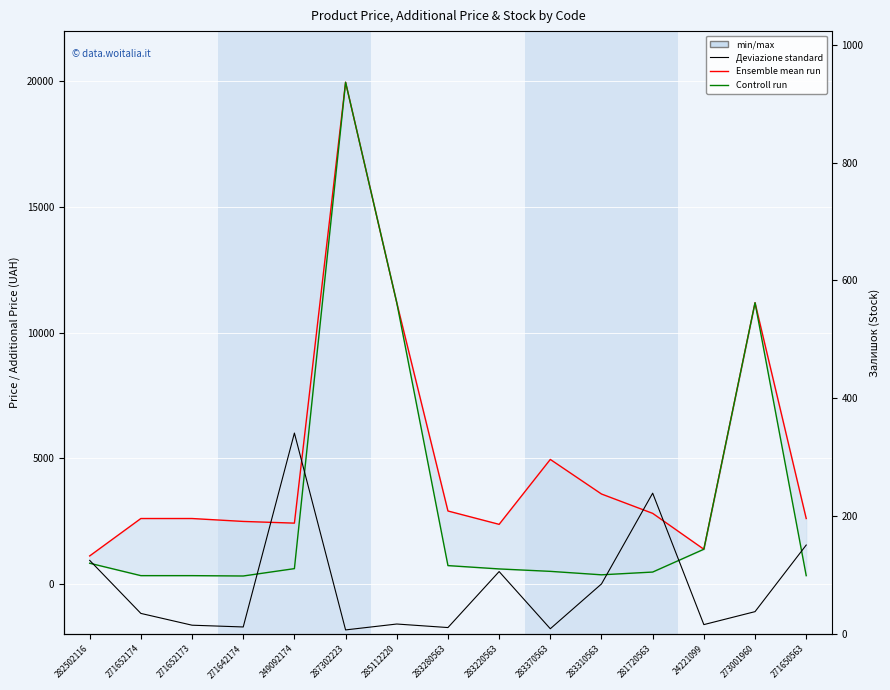

Is the value of Залишок (Stock) at 271652174 greater than the value of Ensemble mean run at 273001960?

No